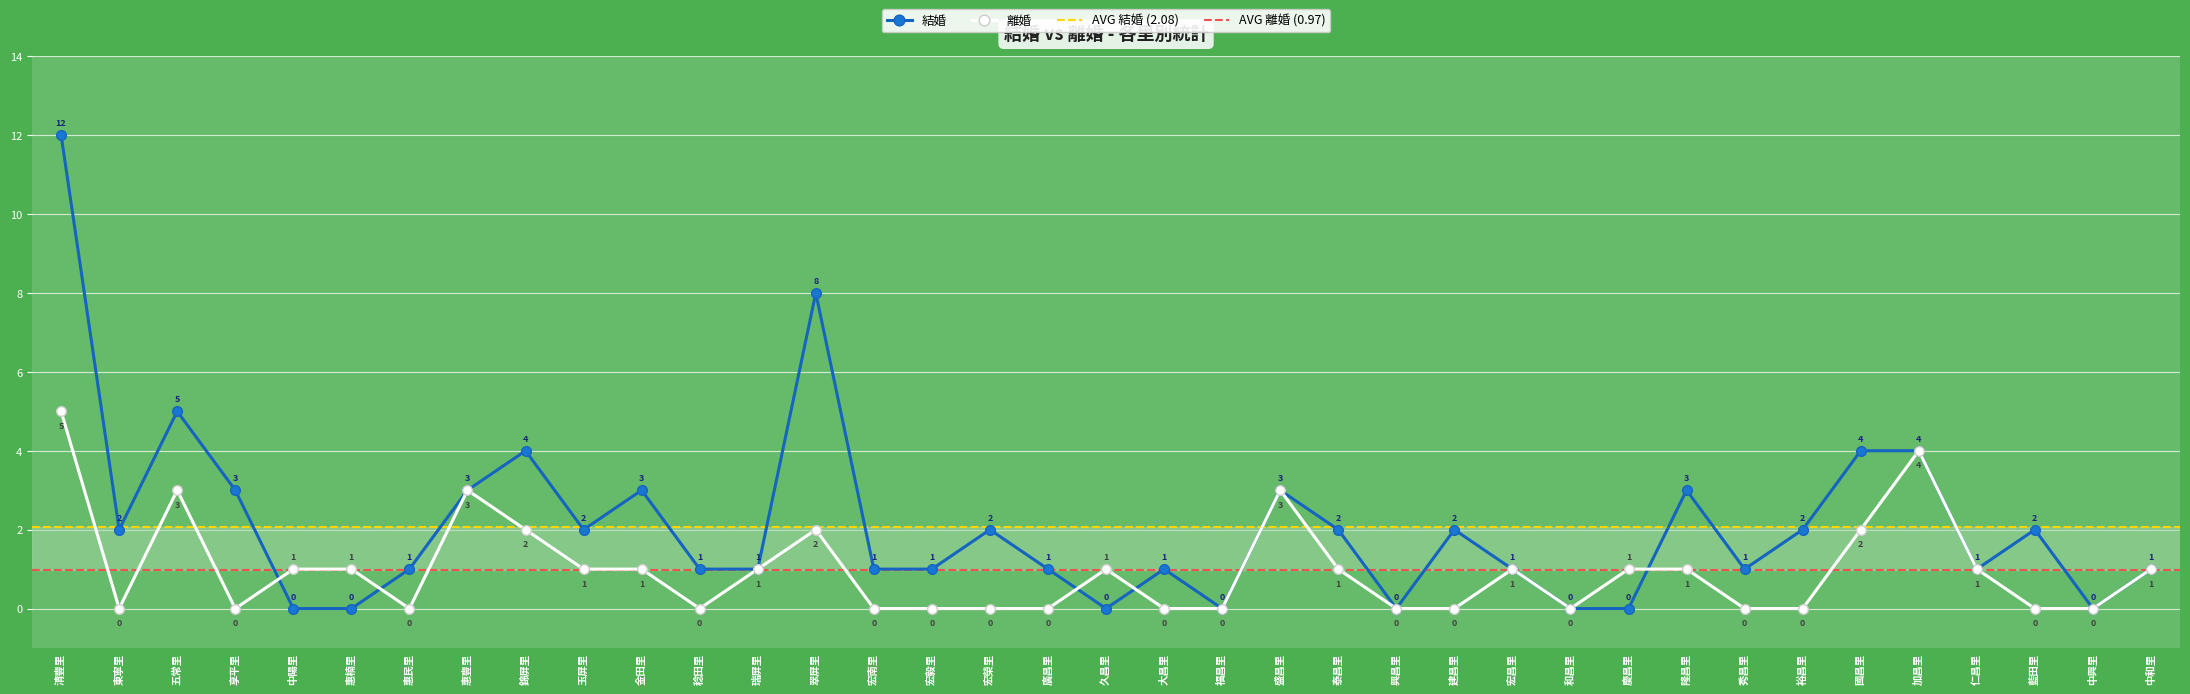

How many values in the 結婚 series are below 1?

8